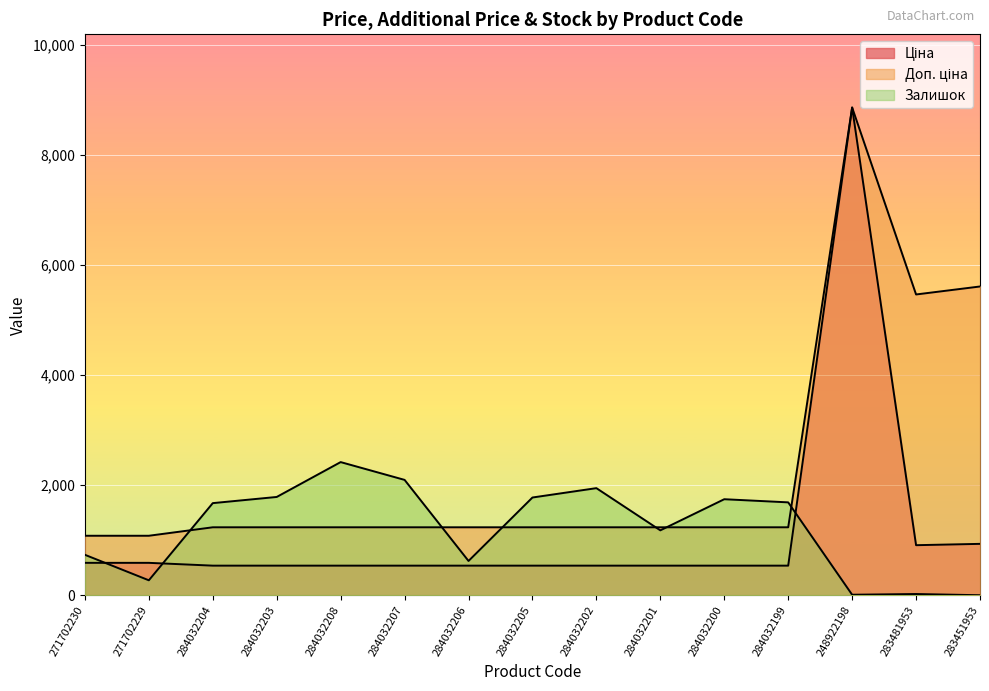

How many interior local peaks does the Залишок series have?

4